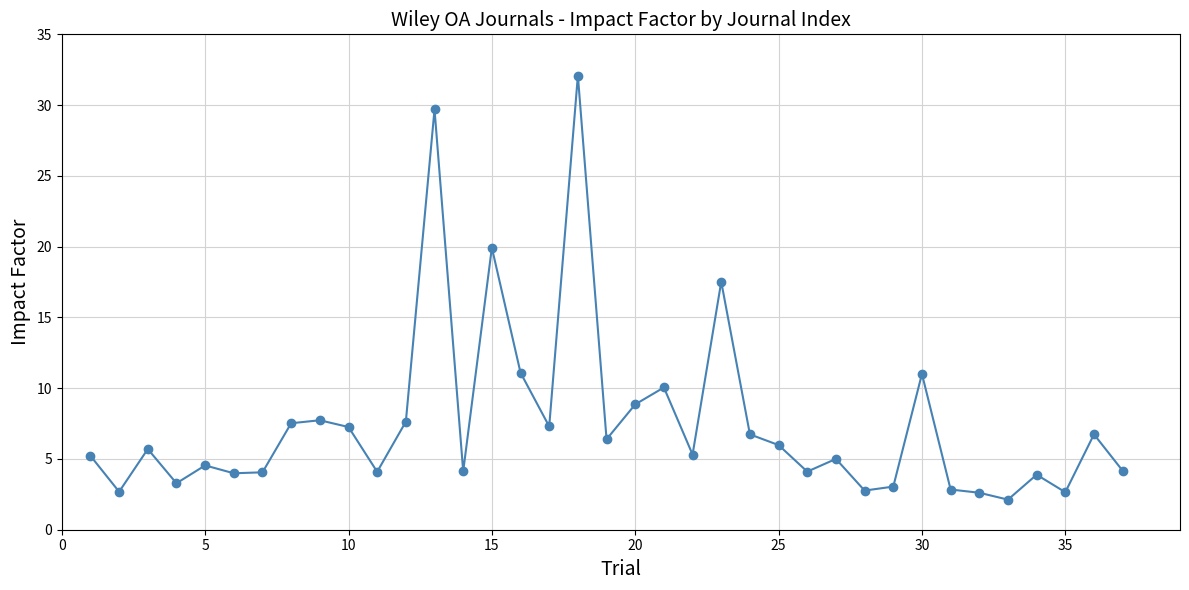

True or false: there are more than 1 points higher than both neighbors.

True